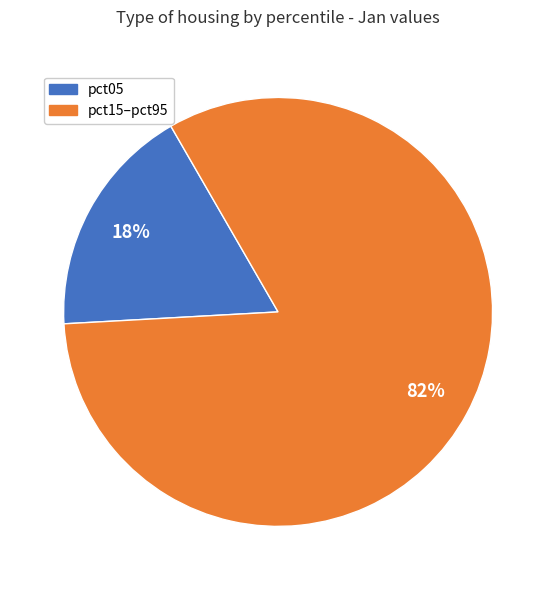

Which slice is the largest?

pct15–pct95